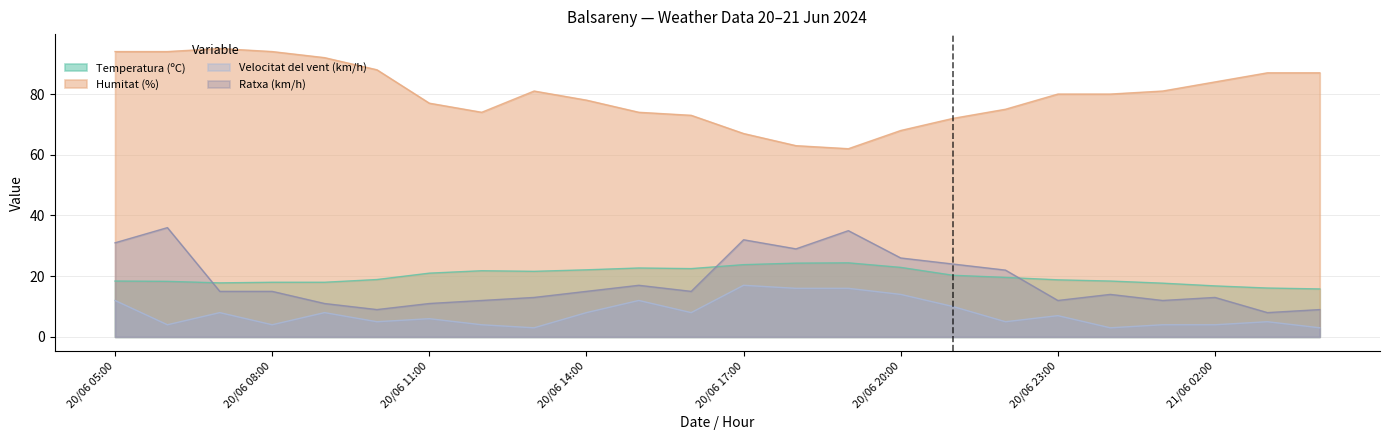

Between 21/06 04:00 and 20/06 12:00, which is larger?

20/06 12:00